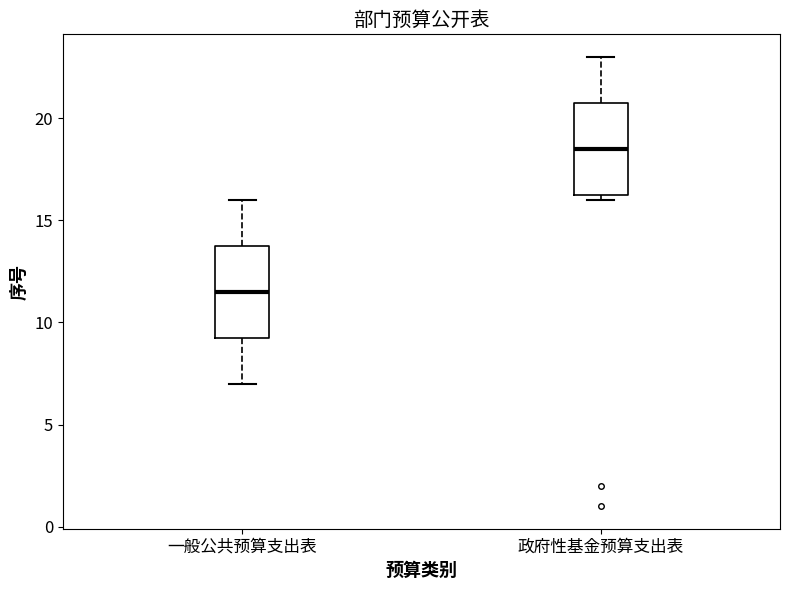

Reading left to right, transcribe this box plot: for each box, give where its median line is, the range the box spans, and where its two whiskers end, as read against the y-axis. The values are not printed on the chart, so give them approximately, as read against the axis.

一般公共预算支出表: median 11.5, box 9.5 to 14.0, whiskers 7.0 to 16.0
政府性基金预算支出表: median 18.5, box 16.5 to 21.0, whiskers 16.0 to 23.0